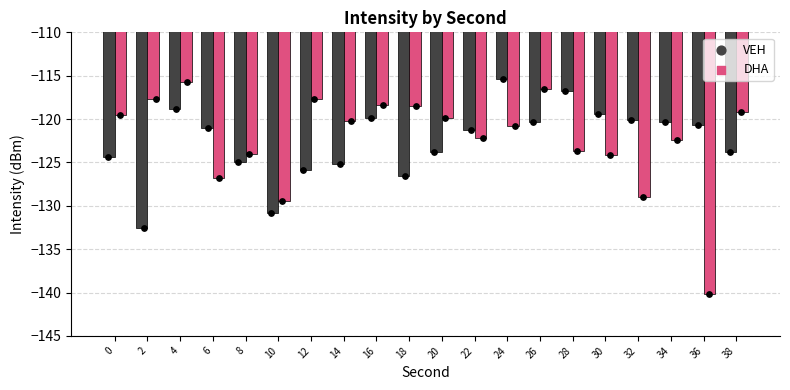

At how many categories does at least one series exceed -133?

20